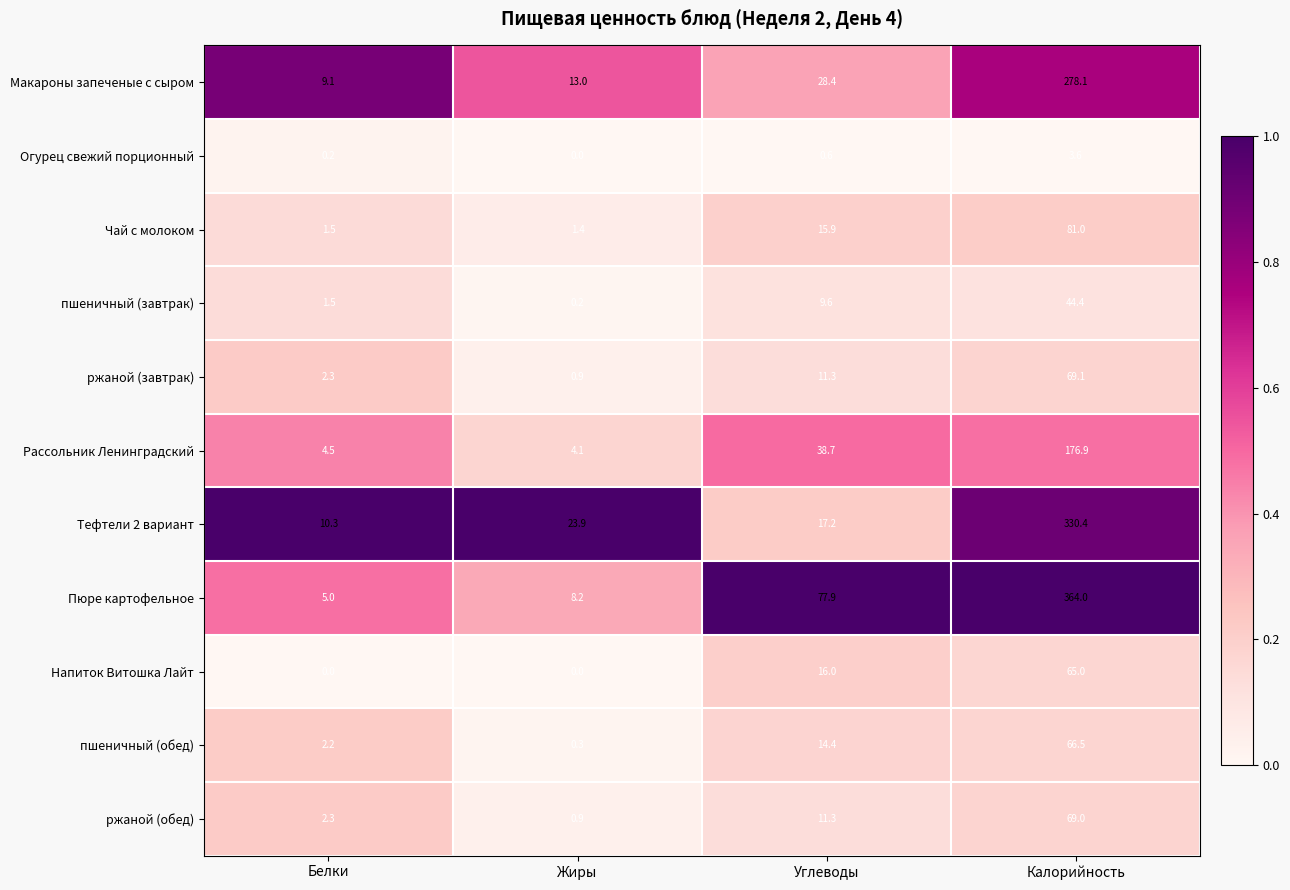

What is the sum of the Макароны запеченые с сыром values at Калорийность and Углеводы?

306.5